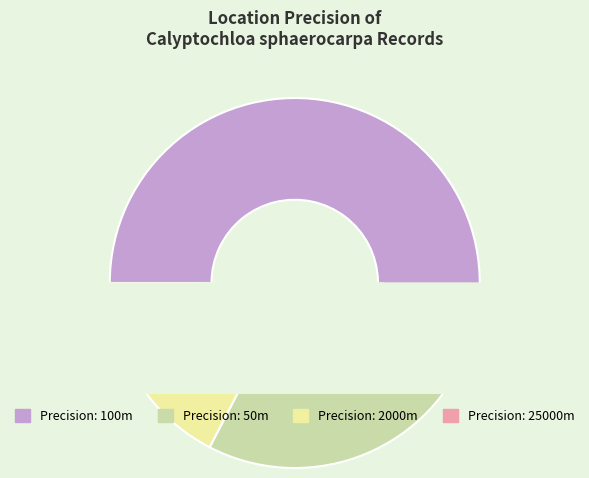

Does 100 represent more than half of the total?

Yes